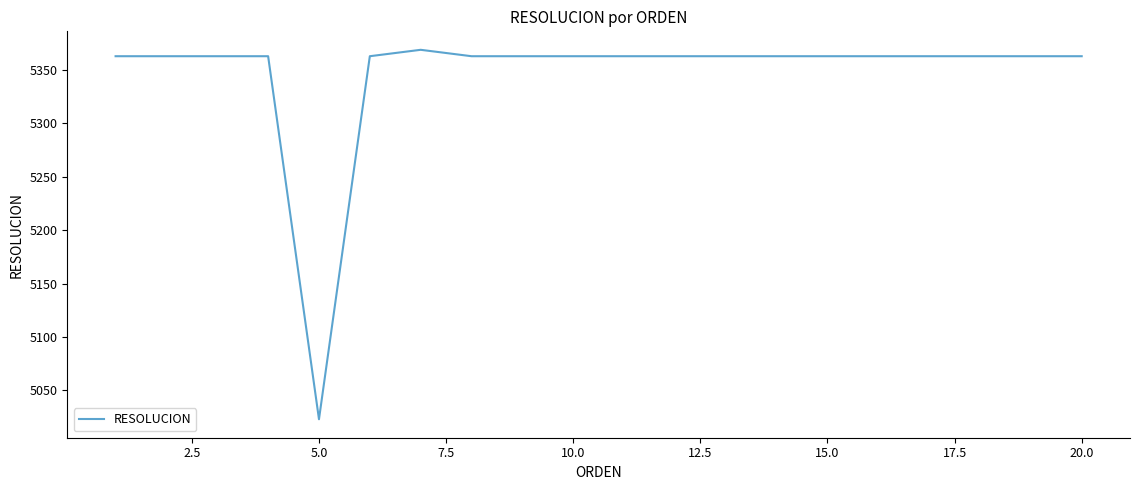

What is the smallest value displayed?

5023